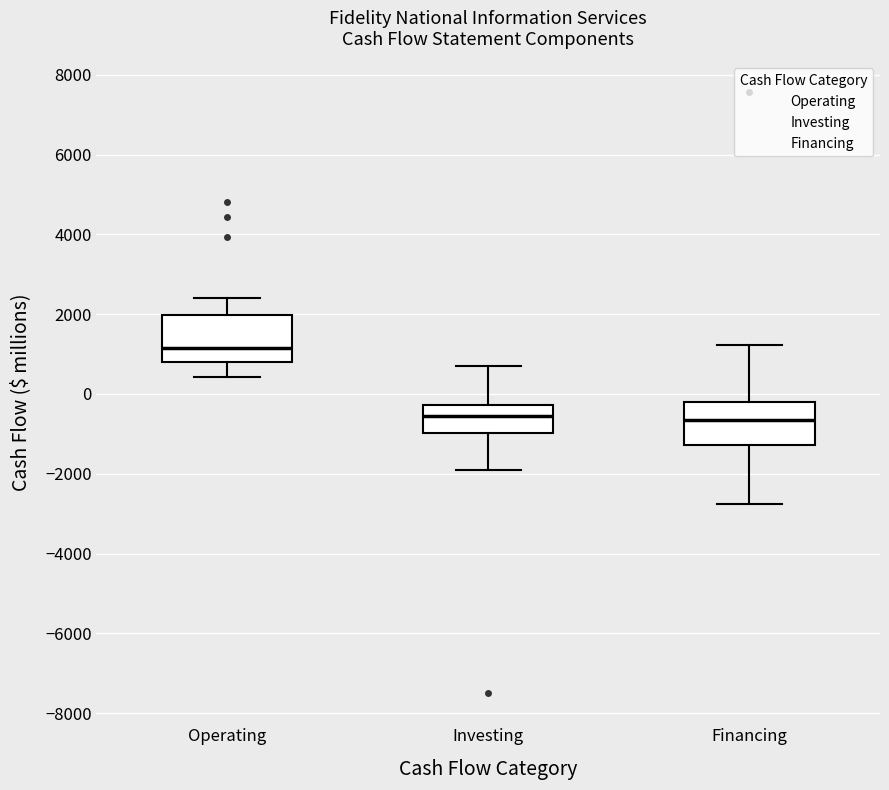

Where is the lower edge of the box for Investing on the y-axis? The values are not printed on the chart, so give them approximately, as read against the axis.

-1000